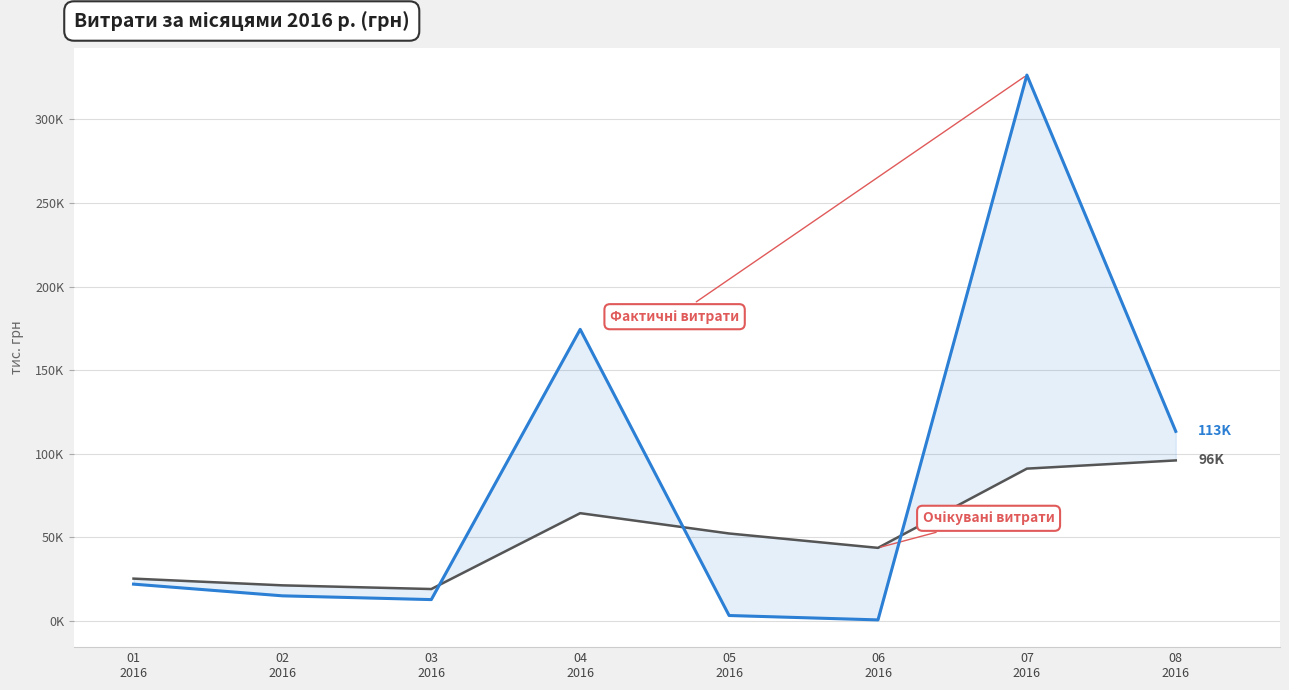

Between which two adjacent categories do Фактичні витрати and Очікувані витрати first intersect?

03
2016 and 04
2016